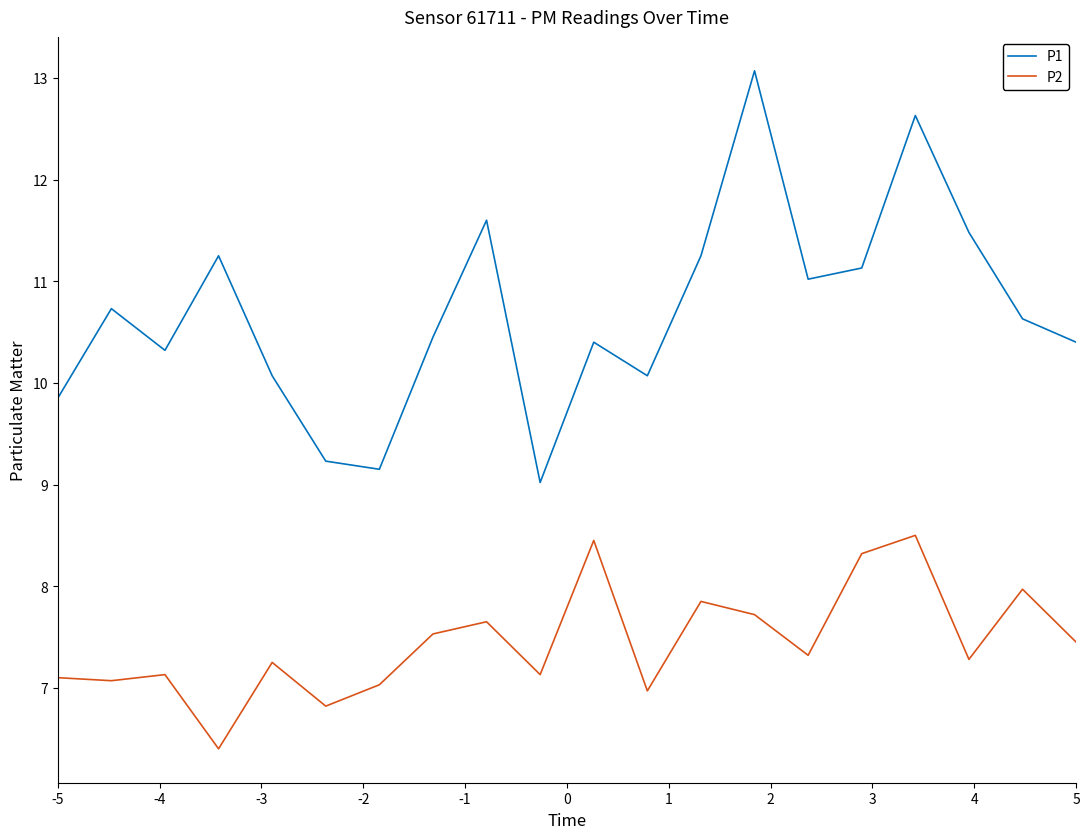

How many distinct data groups are displayed?

2